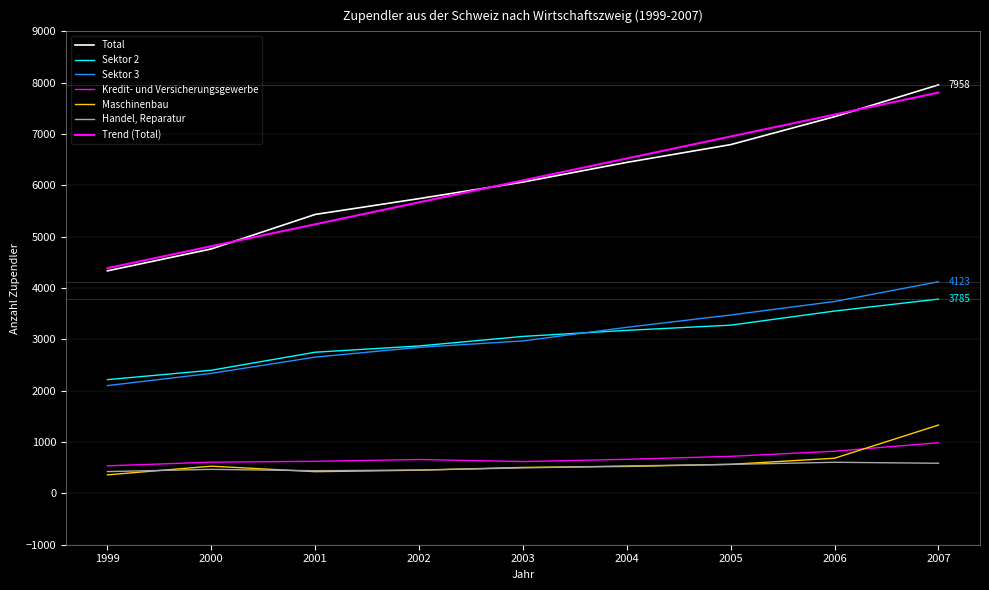

How many lines are shown in the chart?

7